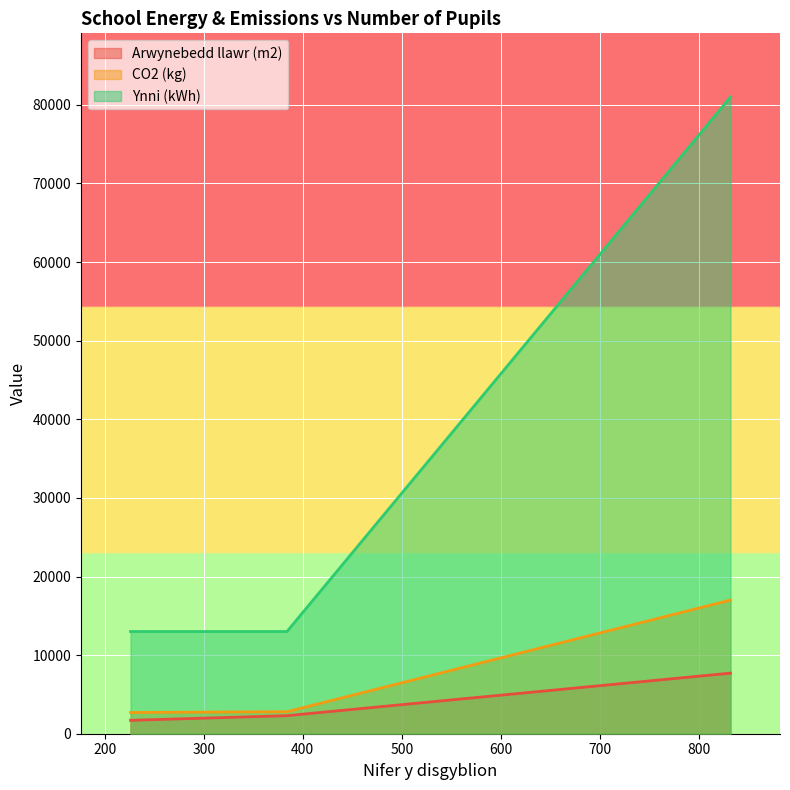

What is the approximate value of Ynni (kWh) at 226?

13000